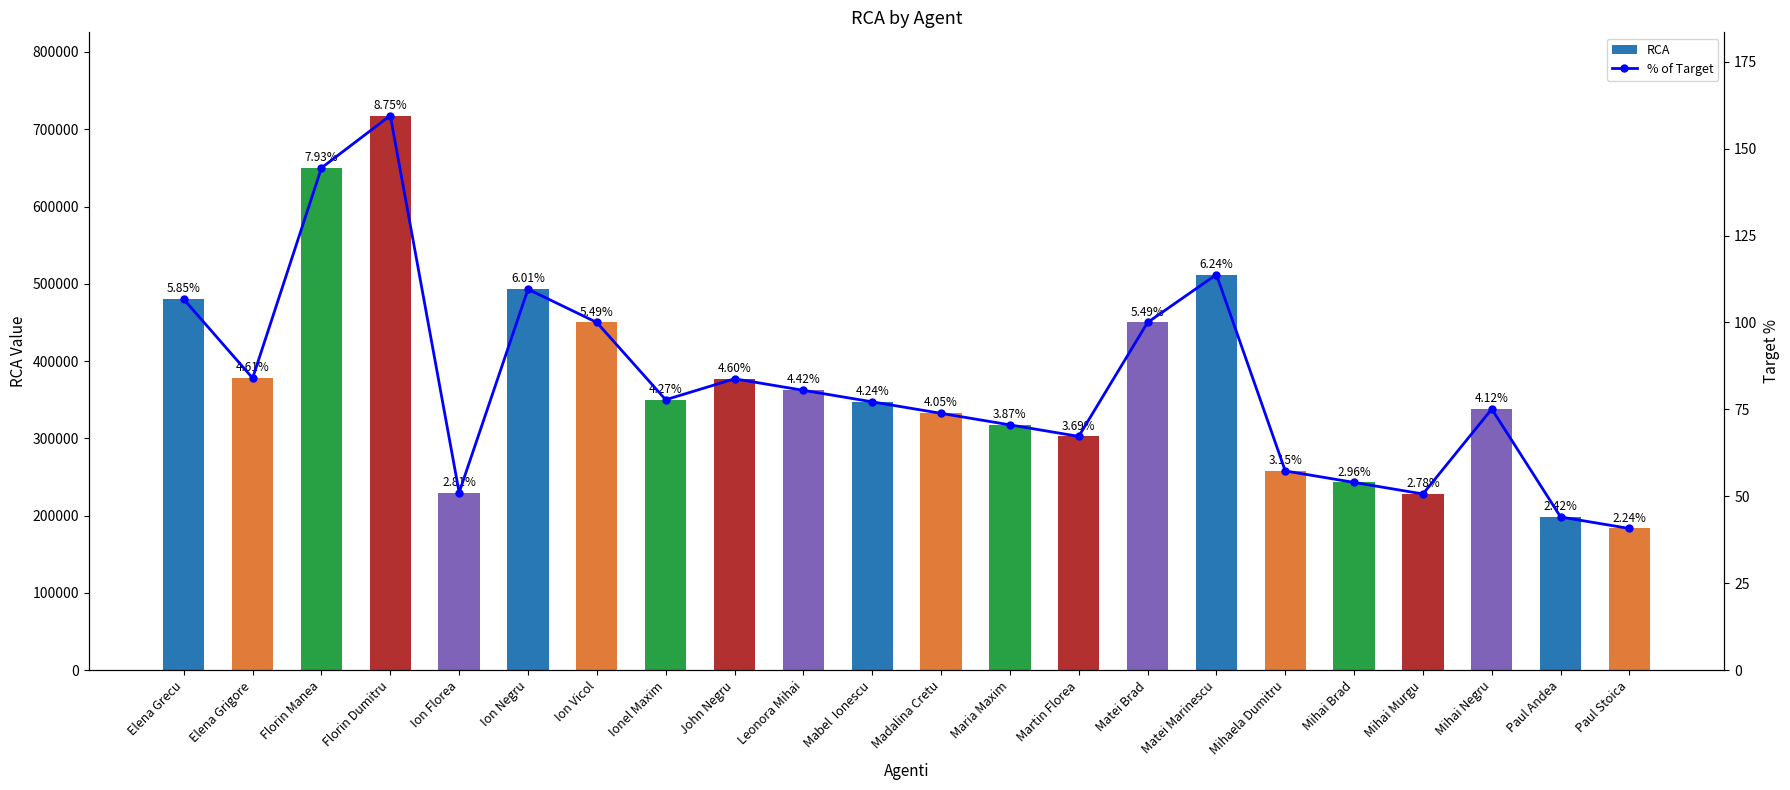

What is the total value across all series at Mihai Brad?

243093.4